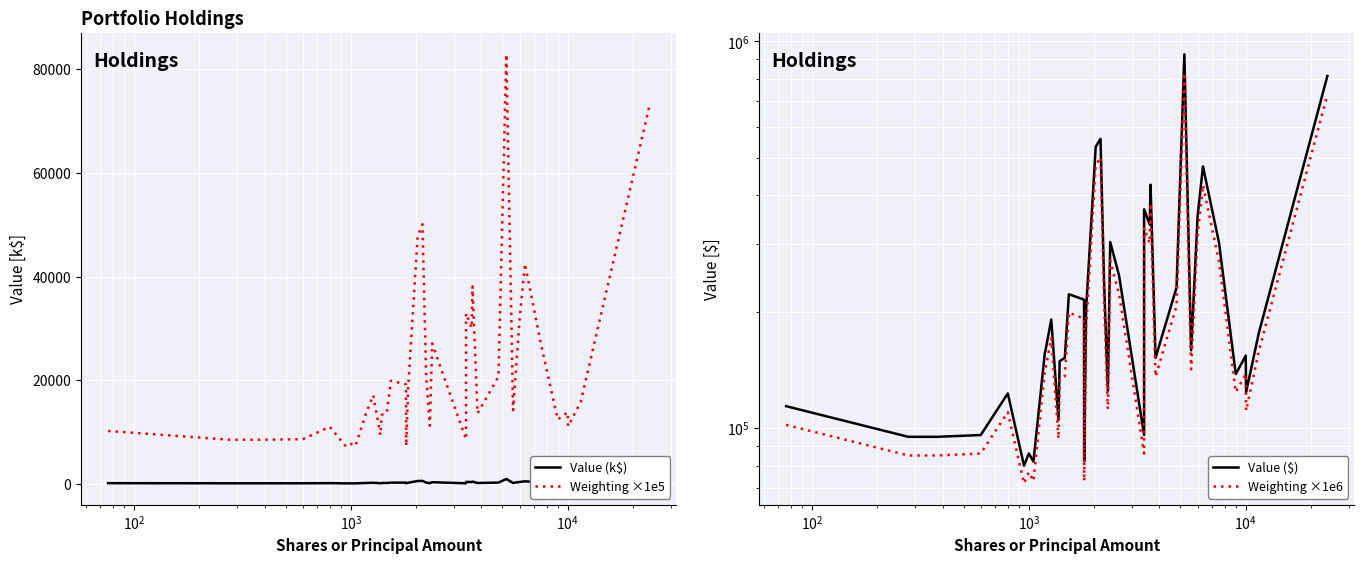

True or false: Weighting ×1e5 has a value of 3997.1 at 16.

False